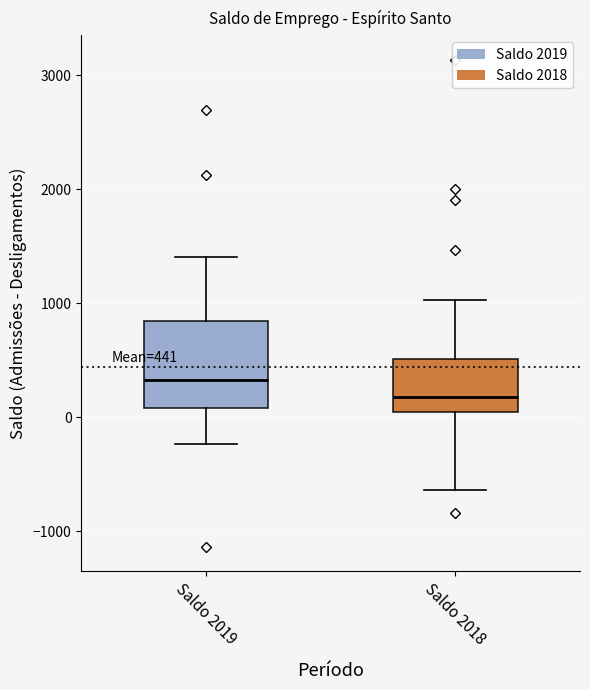

Which box has the lowest median line?

Saldo 2018